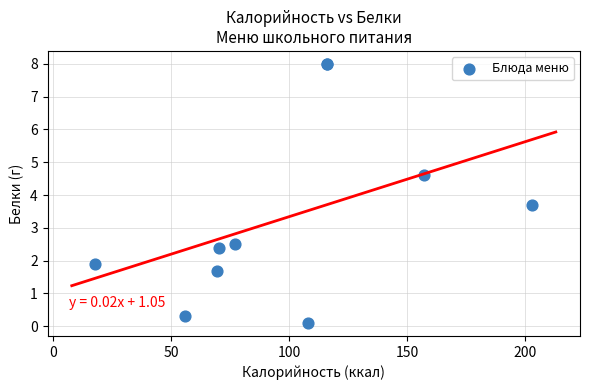

What Y value in the scatter plot is closest to 4?

3.7